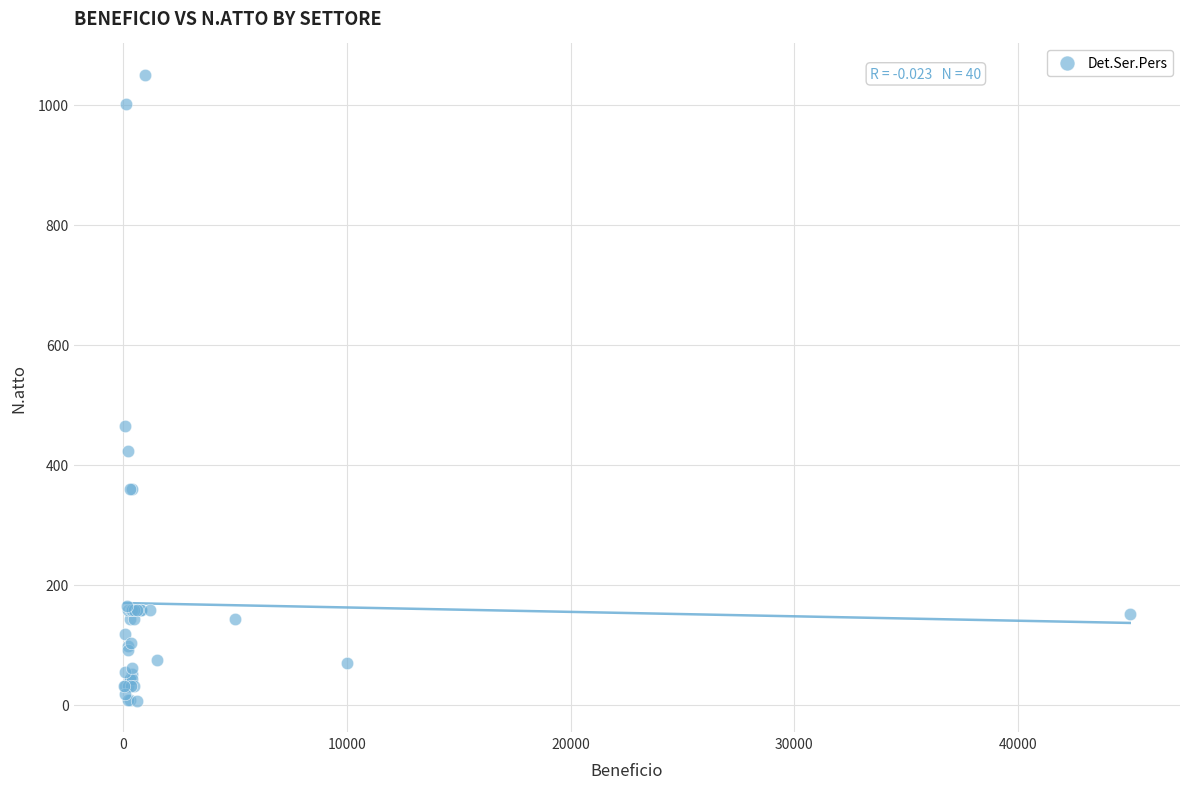

What Y value in the scatter plot is closest to 528?

465